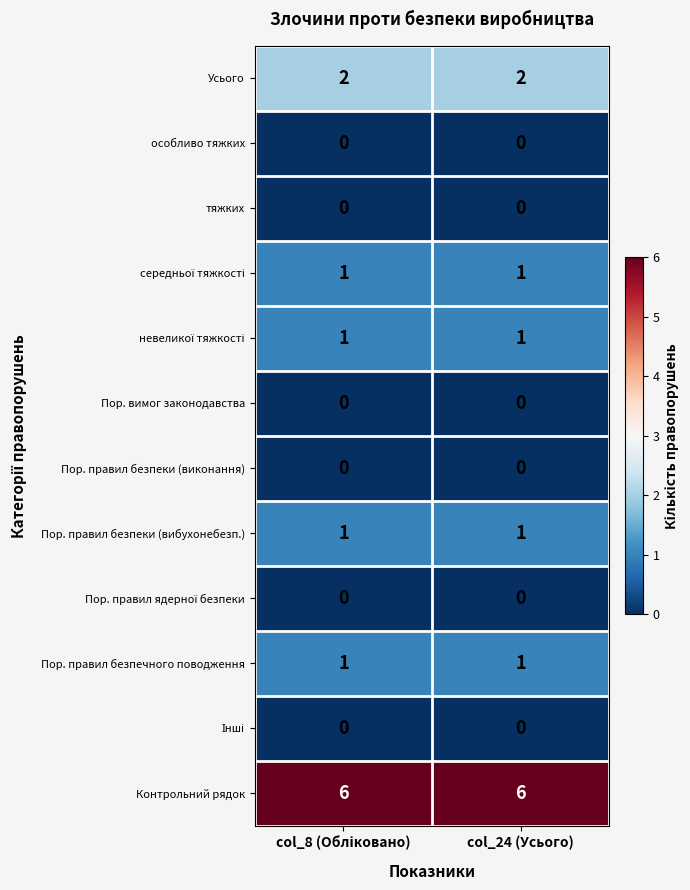

What is the spread (max minus min) of values at col_24 (Усього)?

6